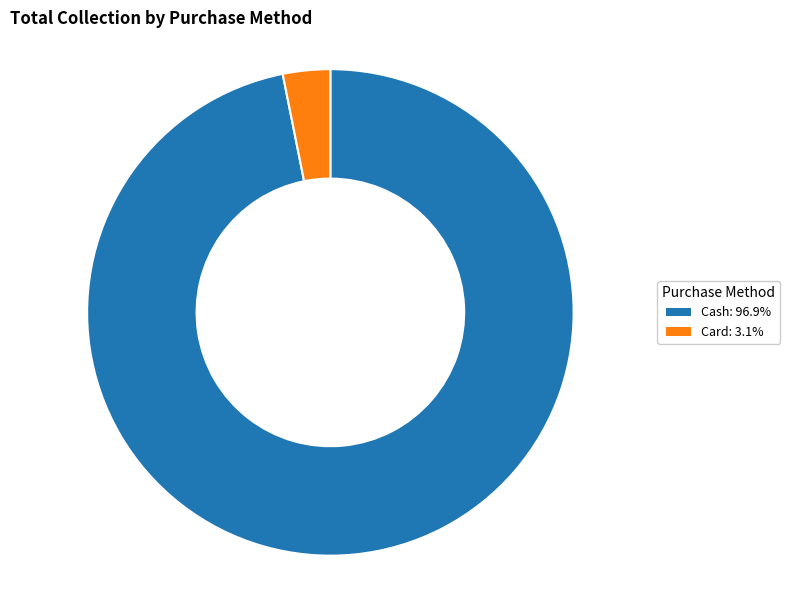

Between Cash and Card, which is larger?

Cash